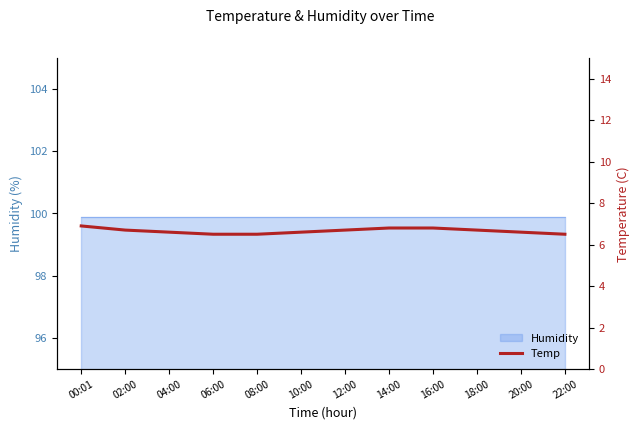

Is it true that the value at 02:00 is 6.7?

True